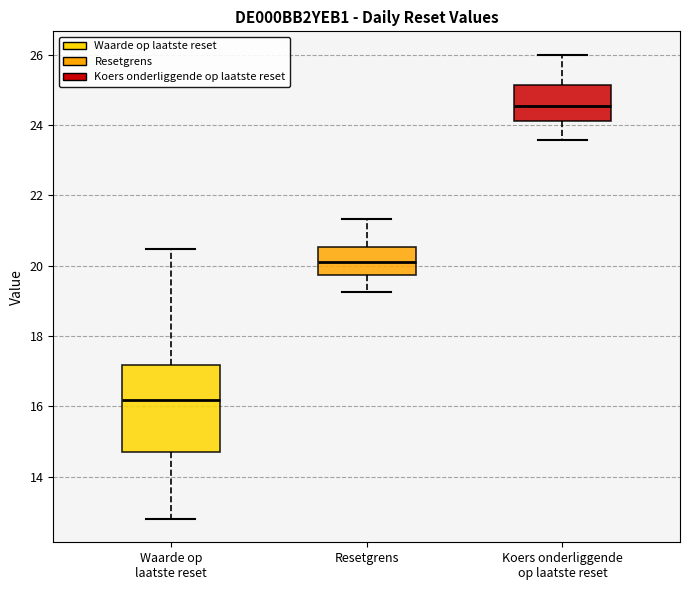

Reading left to right, transcribe this box plot: for each box, give where its median line is, the range the box spans, and where its two whiskers end, as read against the y-axis. The values are not printed on the chart, so give them approximately, as read against the axis.

Waarde op laatste reset: median 16.2, box 14.8 to 17.2, whiskers 12.8 to 20.4
Resetgrens: median 20.2, box 19.8 to 20.6, whiskers 19.2 to 21.4
Koers onderliggende op laatste reset: median 24.6, box 24.2 to 25.2, whiskers 23.6 to 26.0